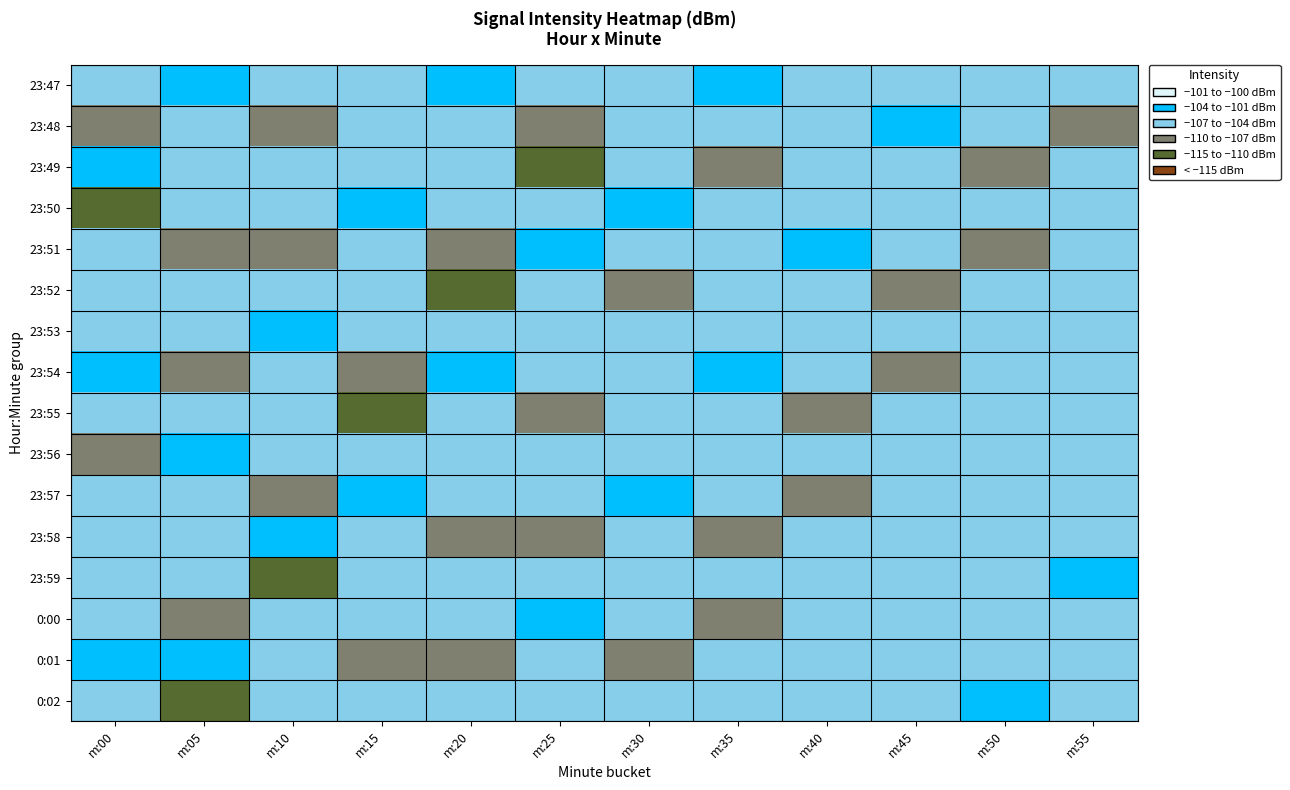

What is the minimum value shown in the chart?

-111.8